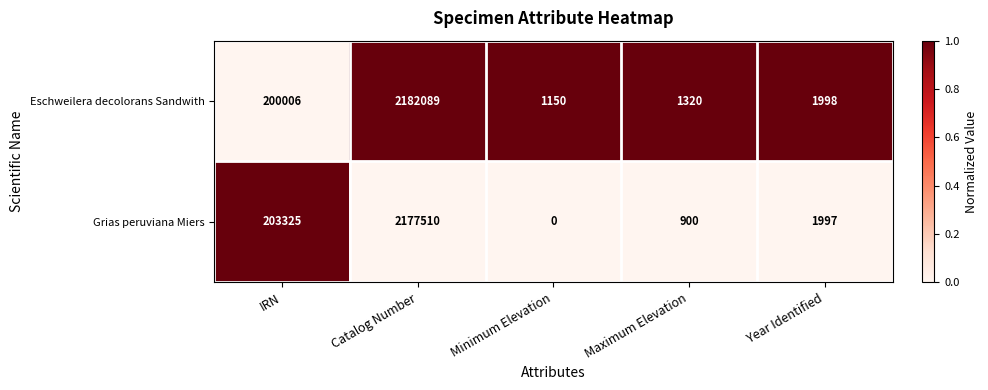

Count the number of categories in the chart.

5